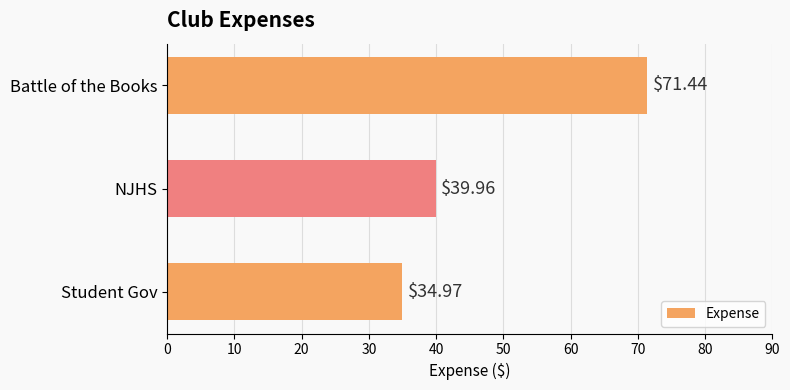

What is the ratio of the value at Battle of the Books to the value at Student Gov?

2.0